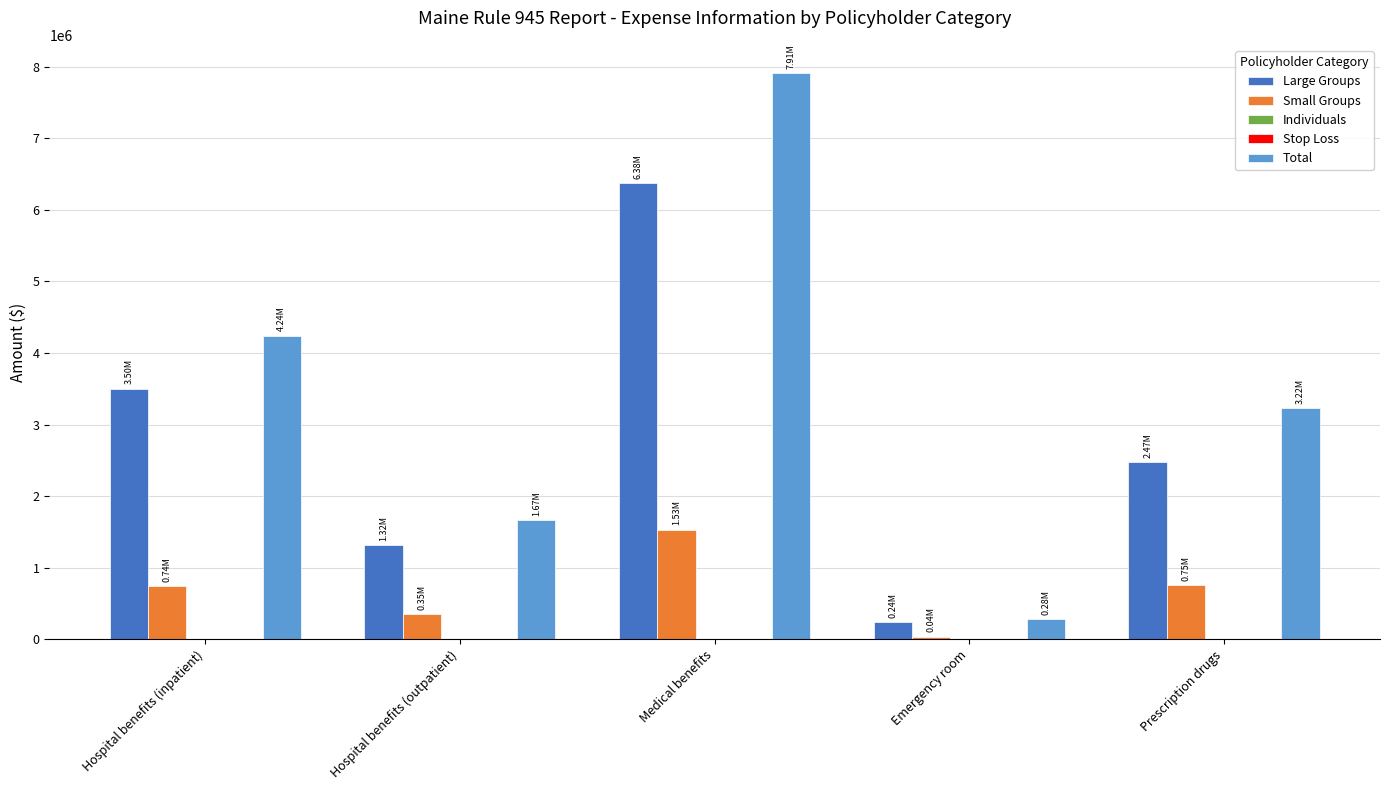

Read the Small Groups value at Emergency room.

35566.6